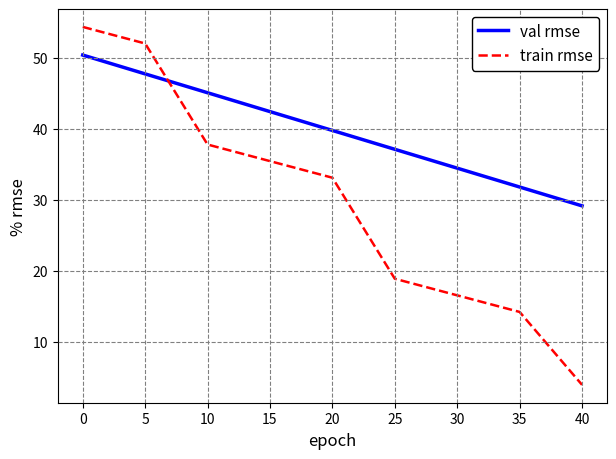

Between which two adjacent categories do train rmse and val rmse first intersect?

5 and 10